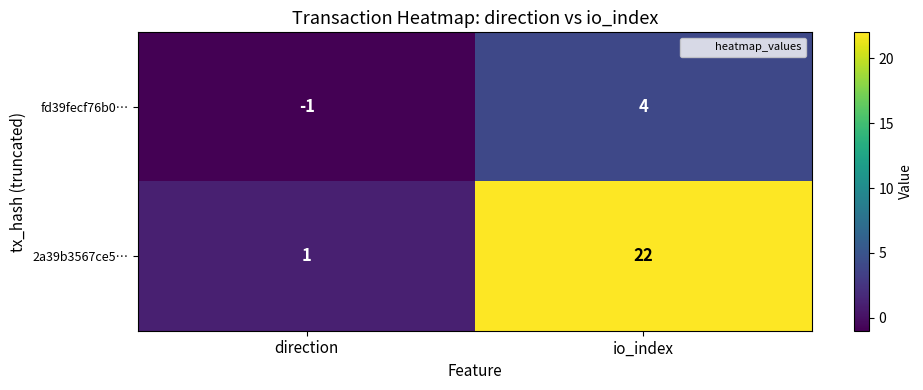

Is it true that 2a39b3567ce5… equals 0 at direction?

False